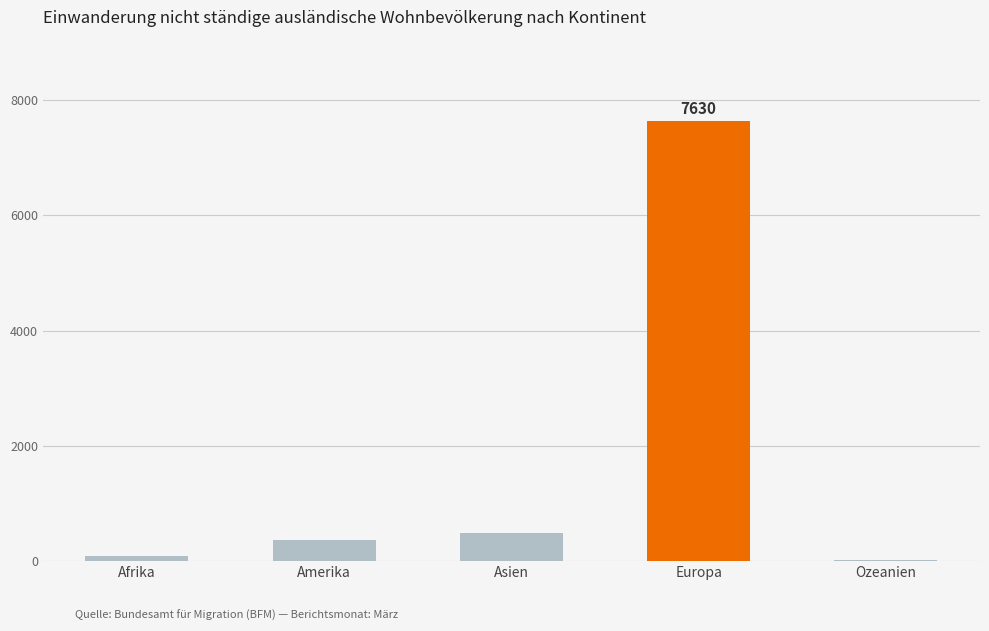

Is it true that the value at Ozeanien is 12?

True